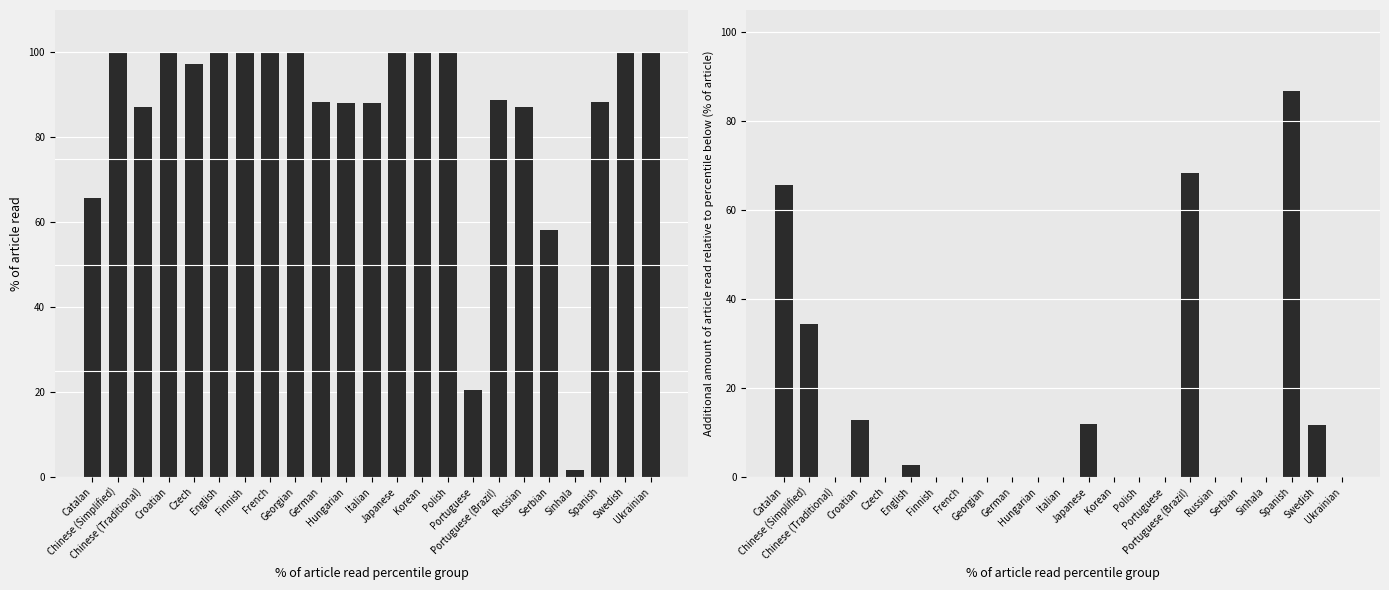

How many bars are there in total?

46